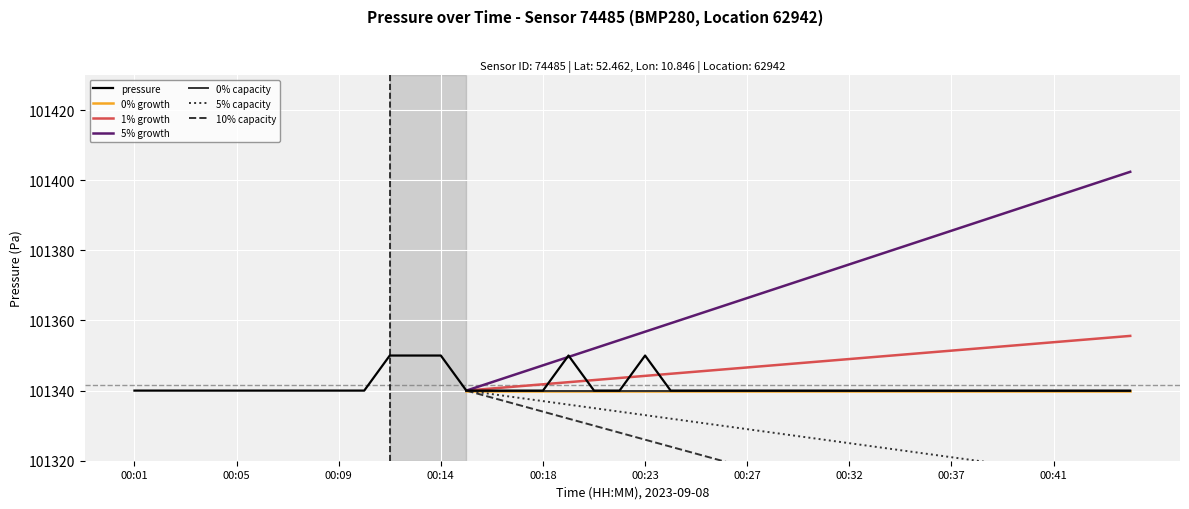

Between 00:06 and 00:37, which is larger?

00:06